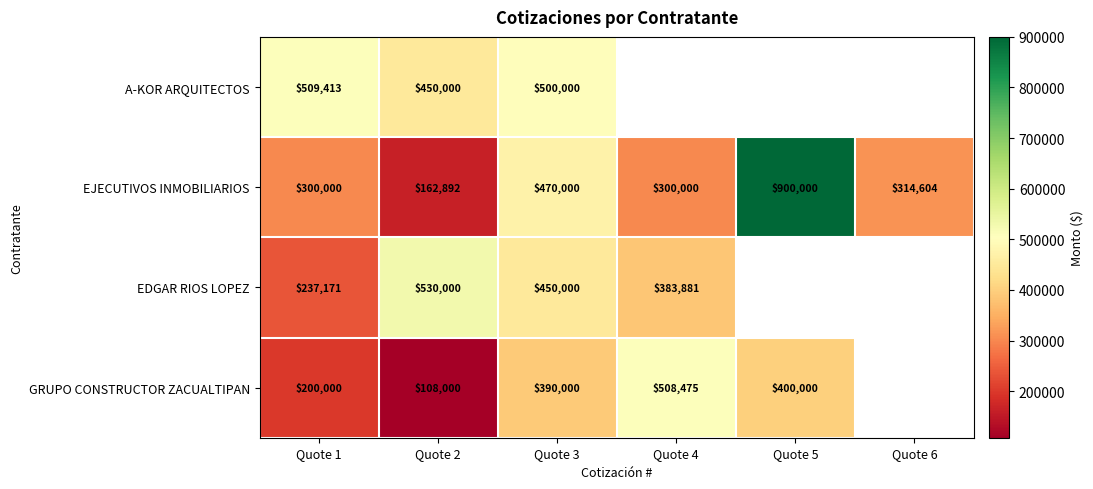

Is the value of GRUPO CONSTRUCTOR ZACUALTIPAN at Quote 2 greater than the value of EJECUTIVOS INMOBILIARIOS at Quote 2?

No